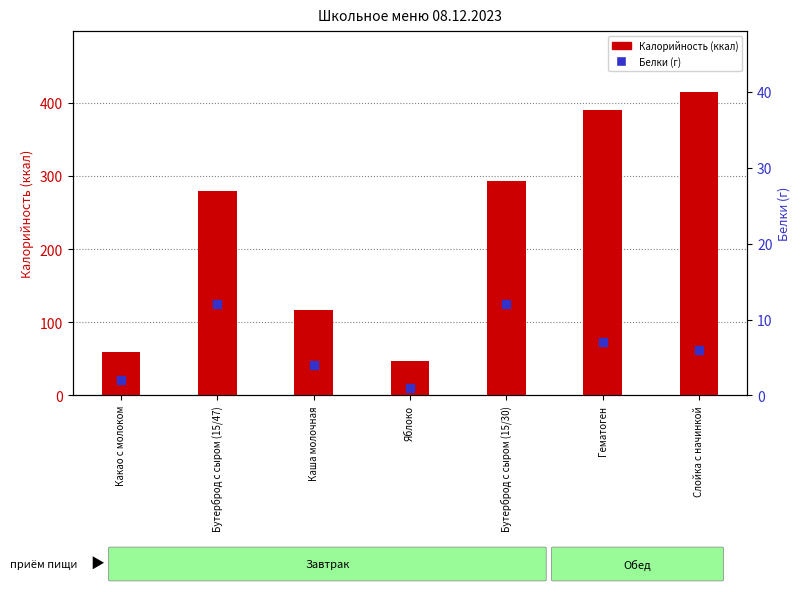

What are all the series names shown in the legend?

Калорийность, Белки (г)